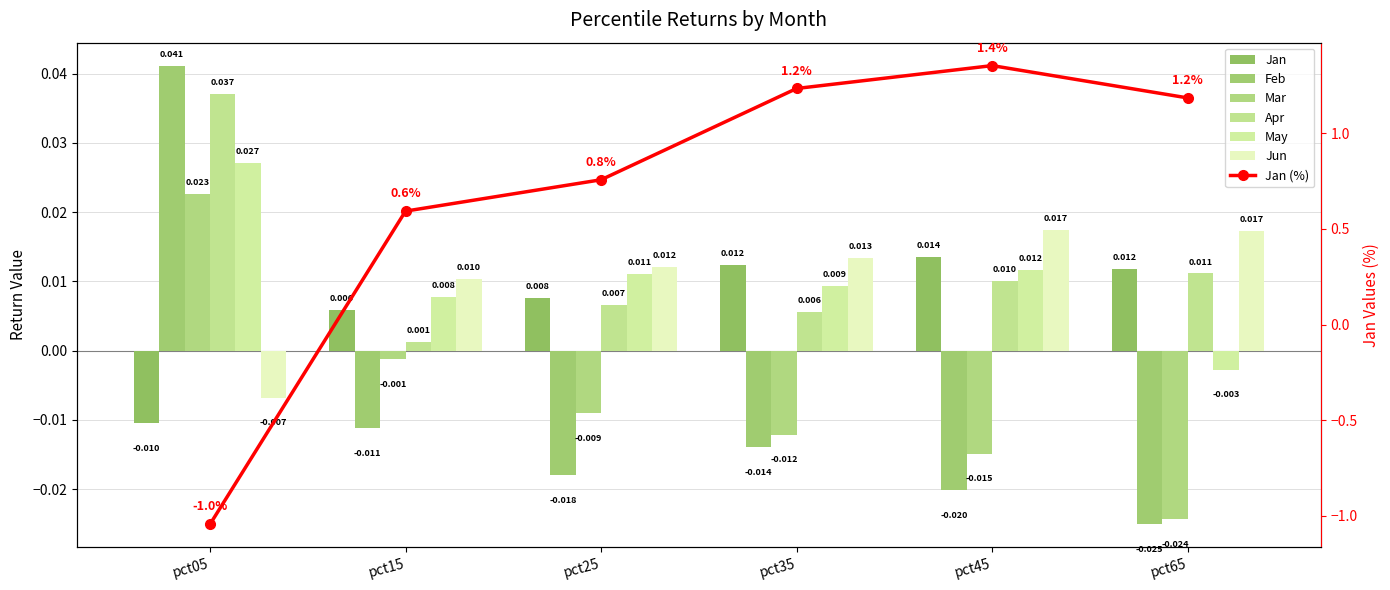

Which series has the largest range (max minus min)?

Feb